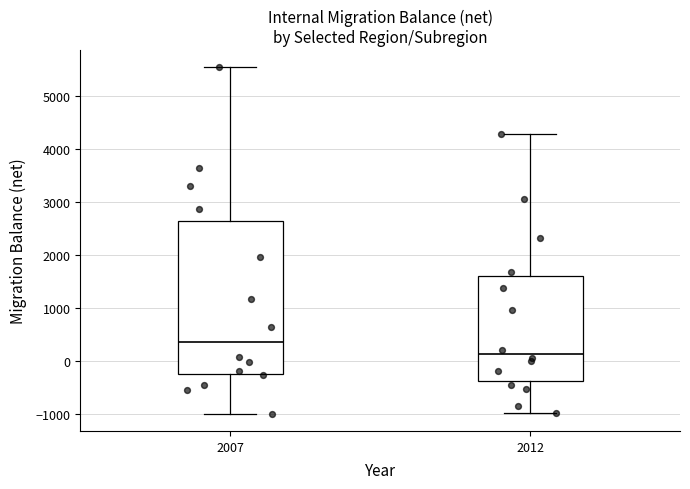

Reading left to right, read every box against the y-axis: the position of its median line, the range the box covers, and the ends of its whiskers. The values are not printed on the chart, so give them approximately, as read against the axis.

2007: median 400, box -200 to 2600, whiskers -1000 to 5500
2012: median 100, box -400 to 1600, whiskers -1000 to 4300